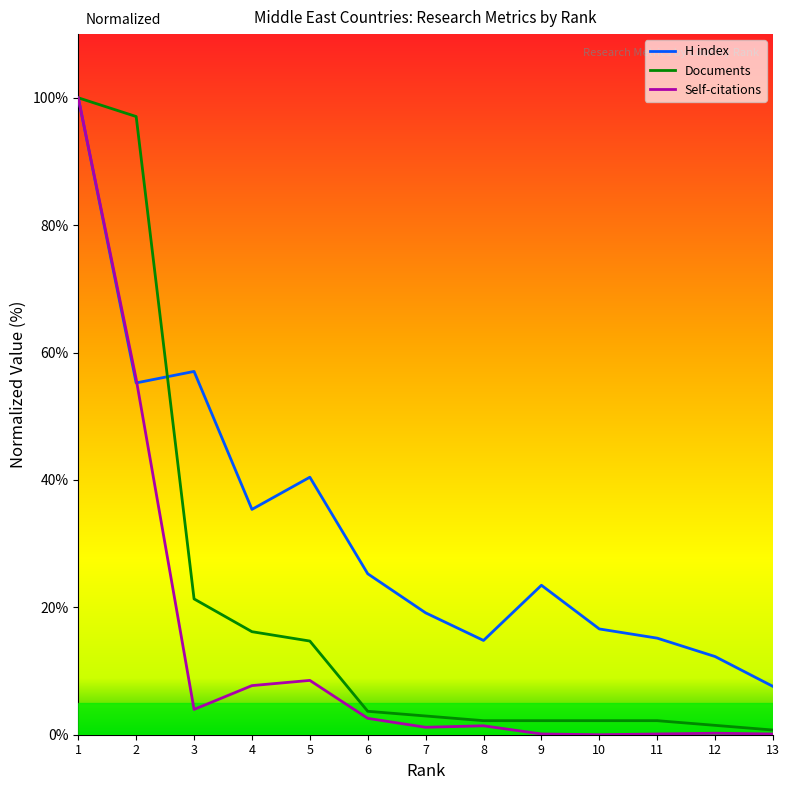

What is the total value across all series at 10?

18.8